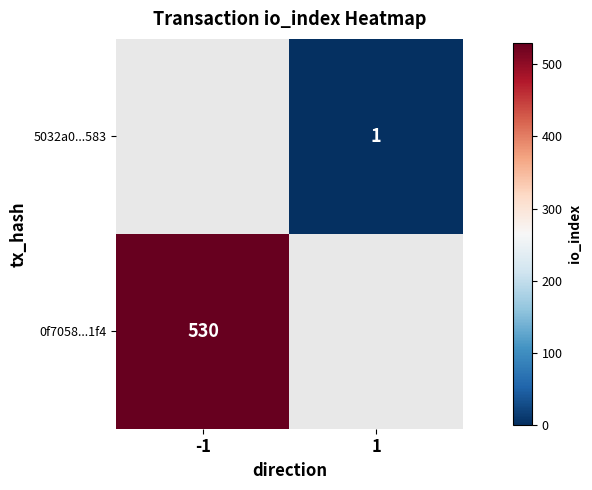

The value of 5032a0...583 at 1 is 1. True or false?

True